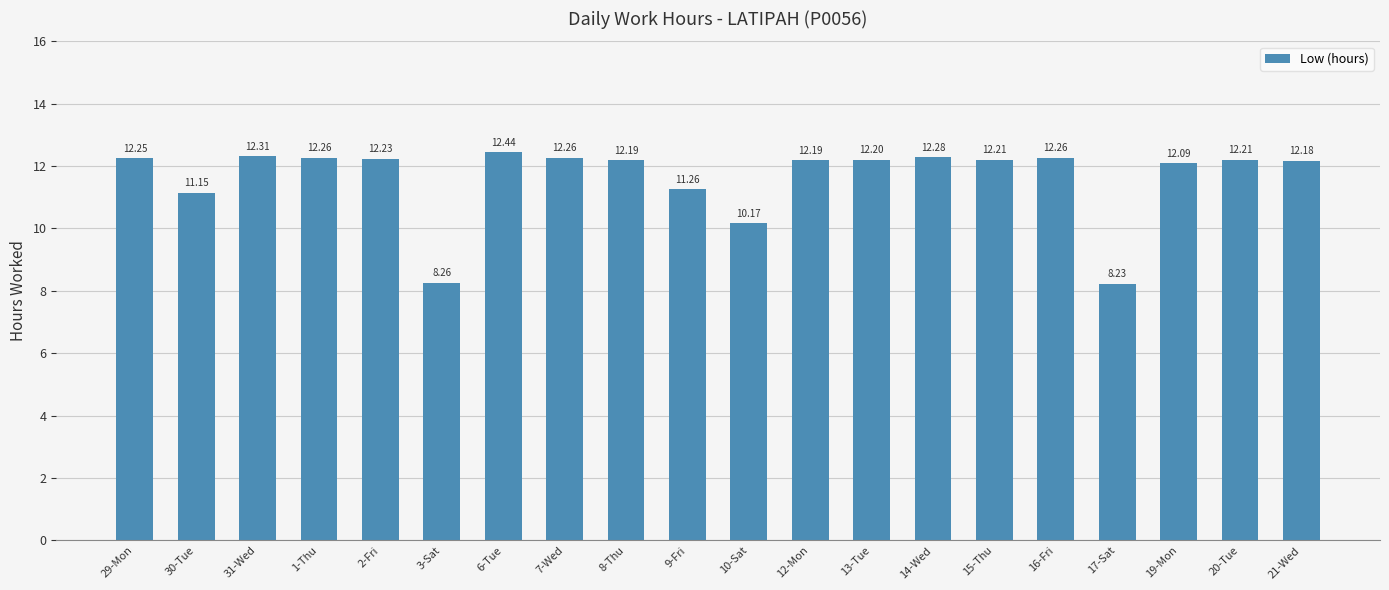

What is the minimum value shown in the chart?

8.2